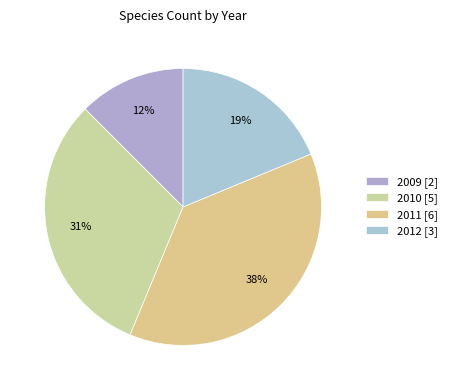

To the nearest percent, what is the average slice percentage?

25%